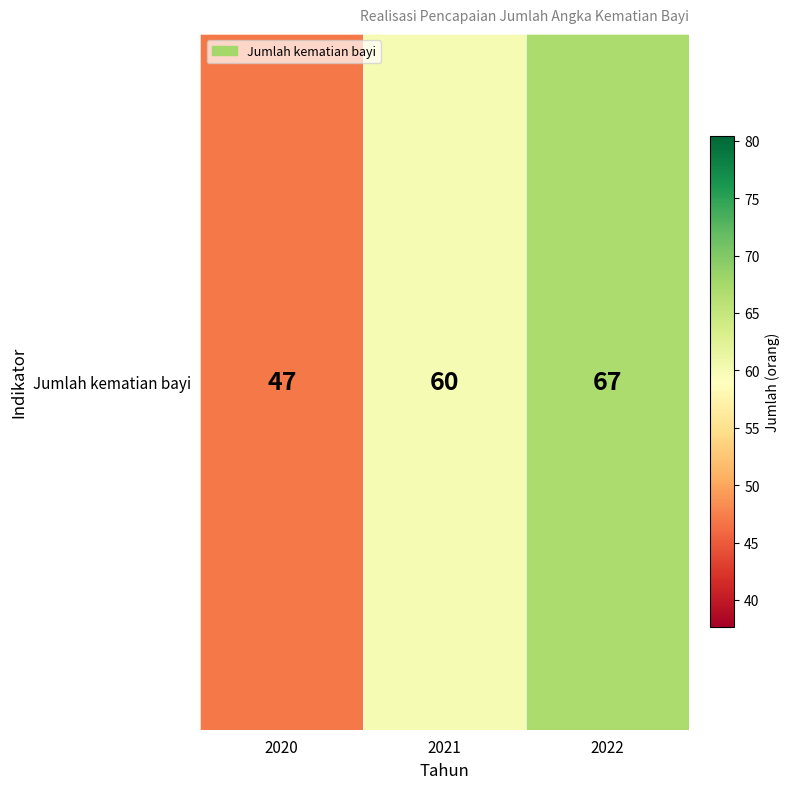

What is the difference between the maximum and minimum values?

20